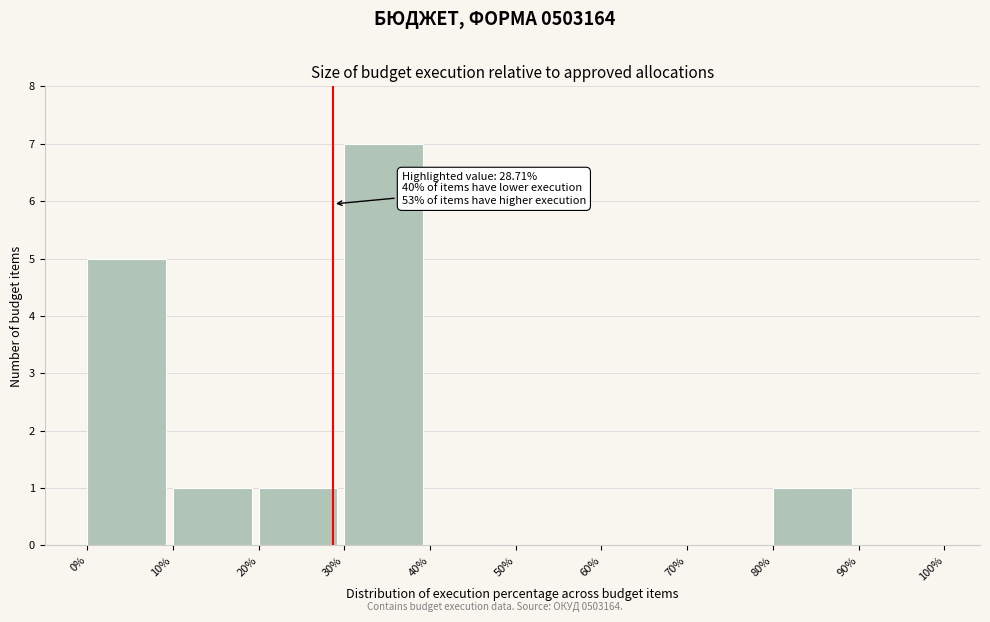

Which range on the x-axis has the tallest bar?

30% to 40%